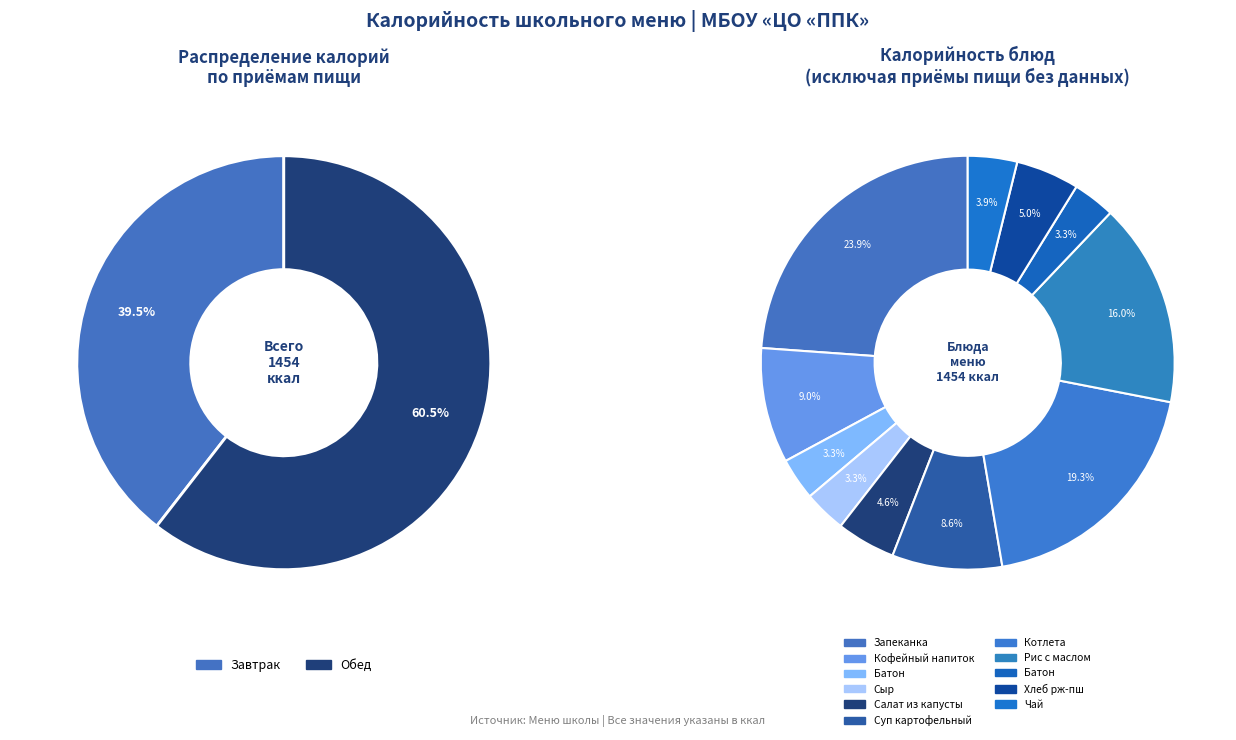

How many segments does this pie chart have?

11